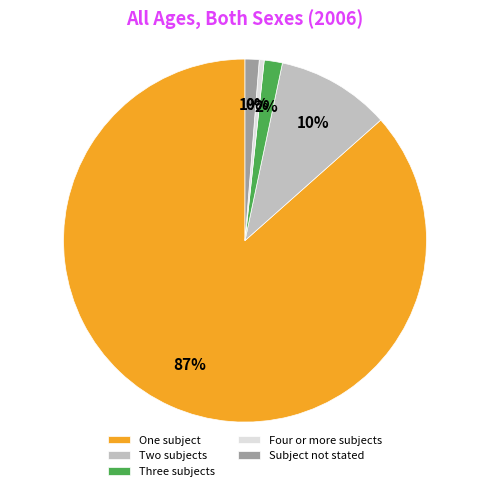

To the nearest percent, what portion does Three subjects represent?

2%